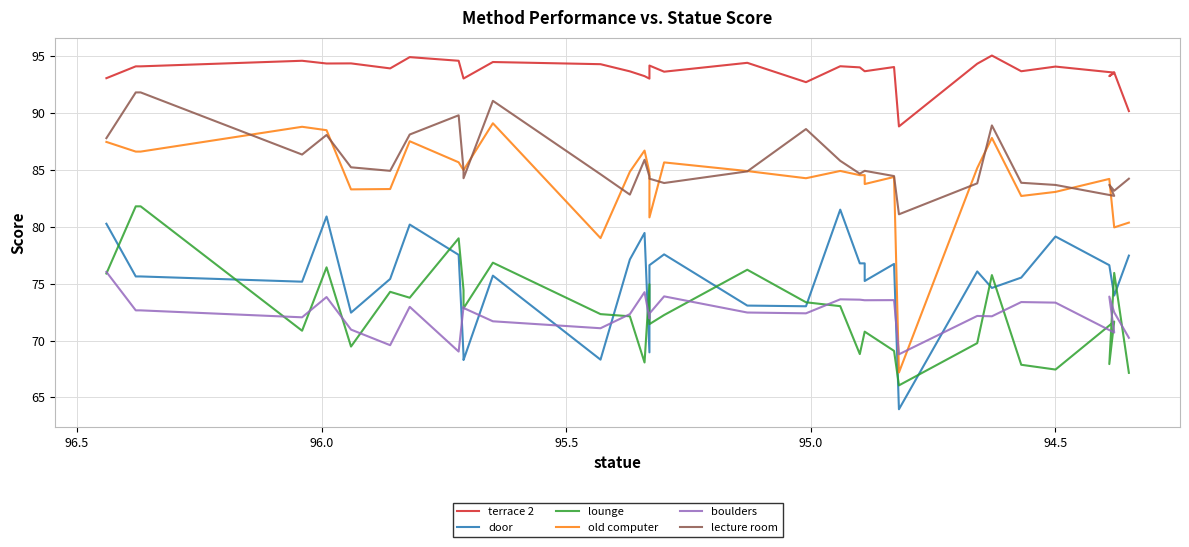

How many interior local valleys does the lecture room series have?

9